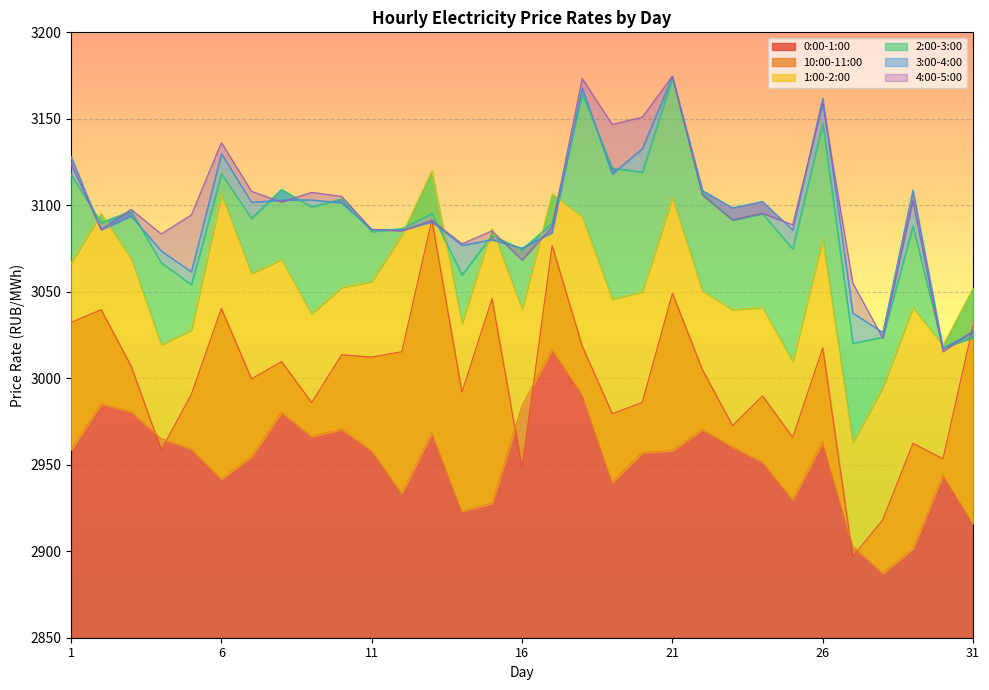

Which series ends up on top after the final intersection of 0:00-1:00 and 2:00-3:00?

0:00-1:00